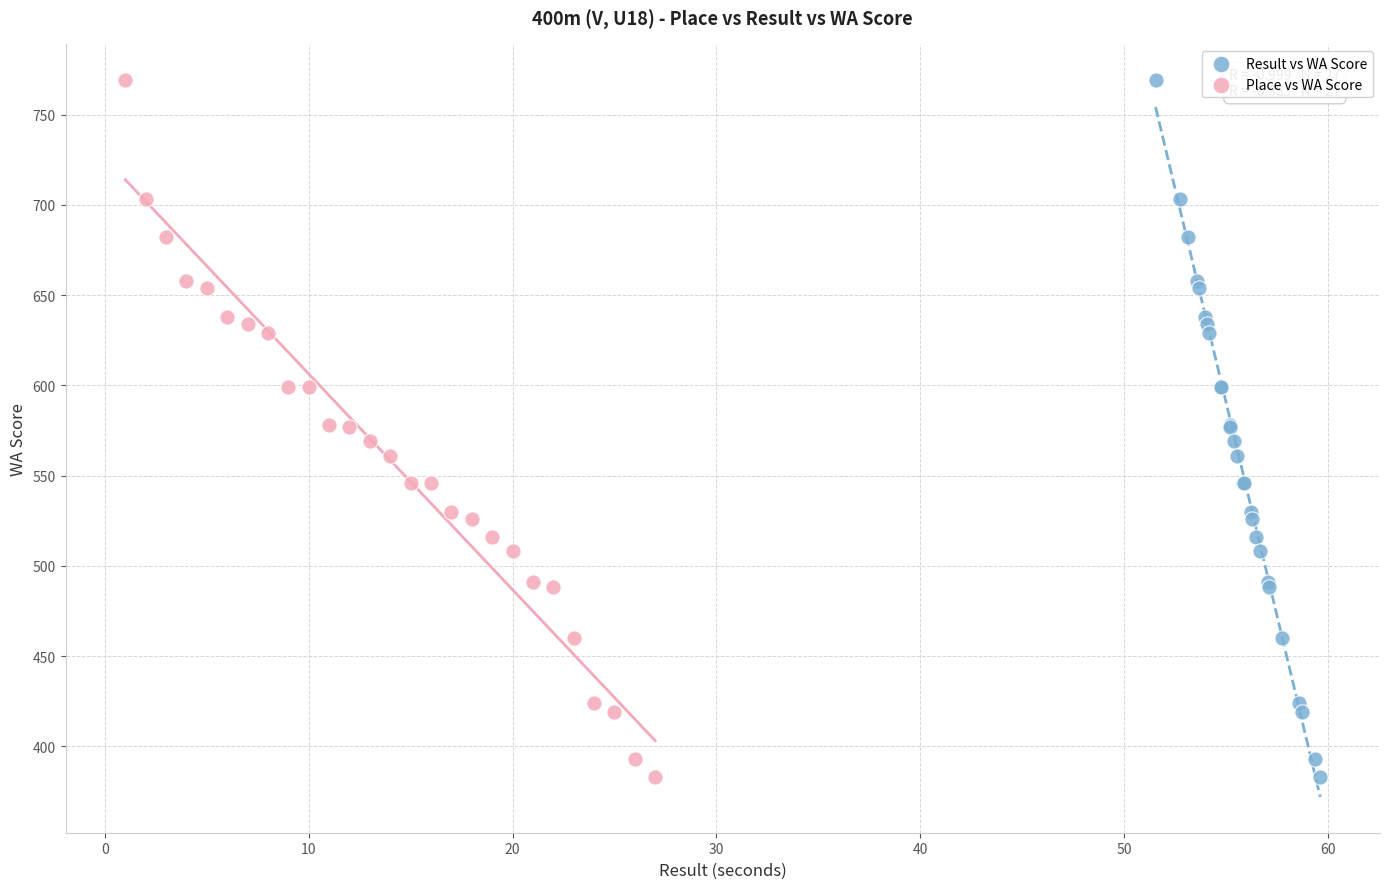

What are all the series names shown in the legend?

Result vs WA Score, Place vs WA Score